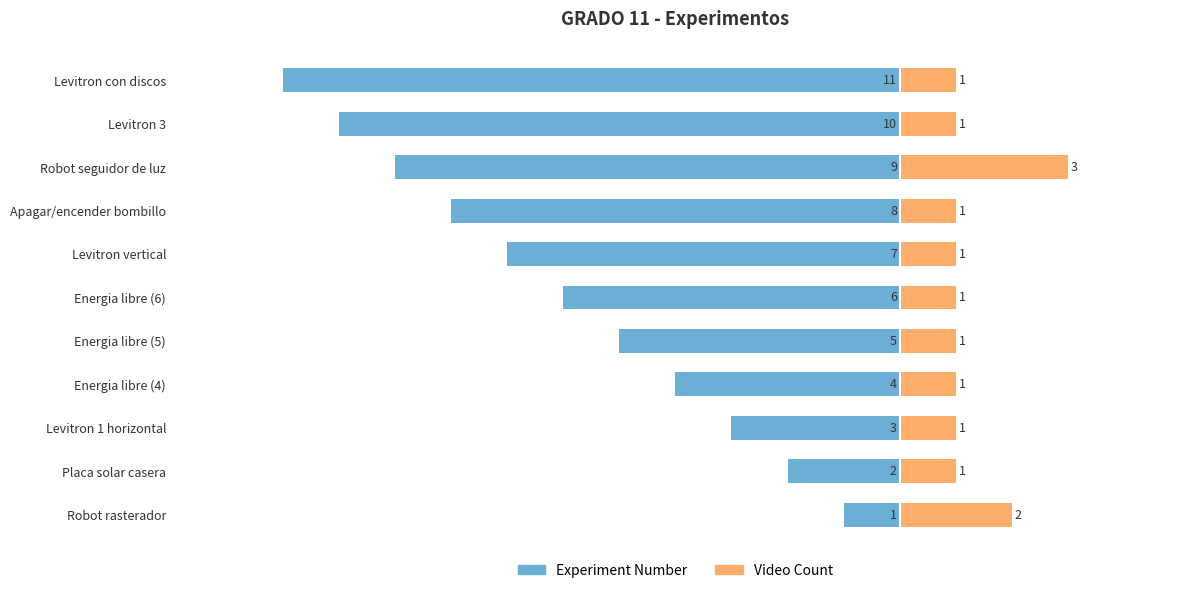

Which series has the largest range (max minus min)?

Experiment Number